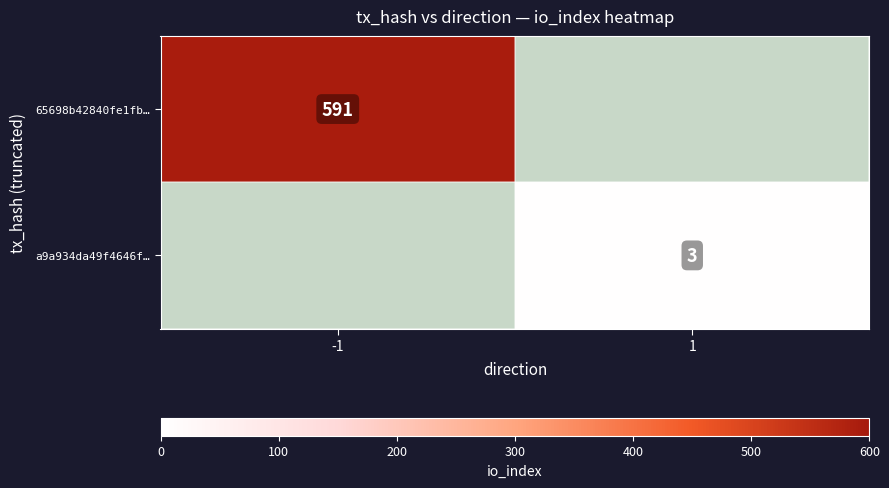

The value of 65698b42840fe1fb… at -1 is 591. True or false?

True